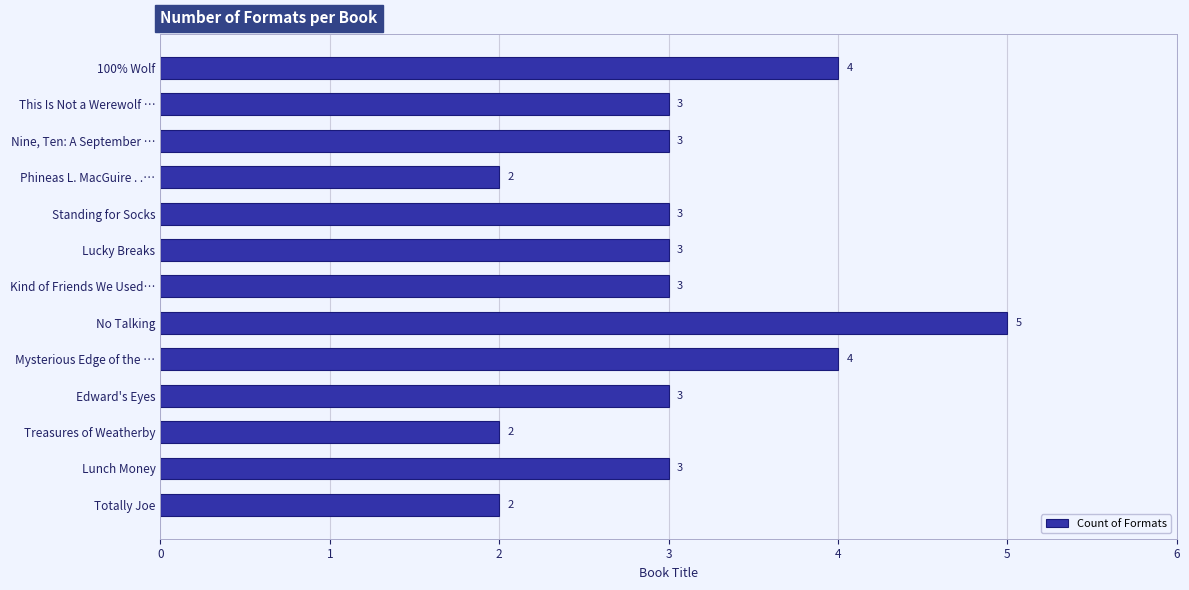

What is the value of the 7th bar from the top?

3